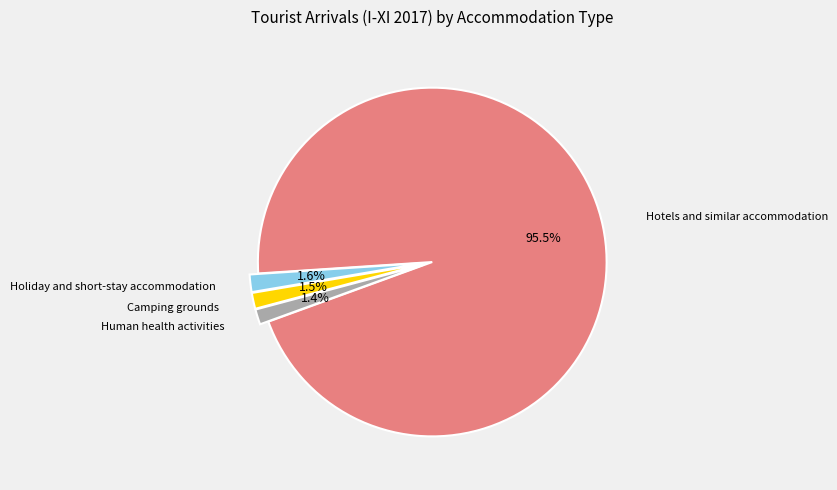

Is there any slice that represents more than half of the pie?

Yes